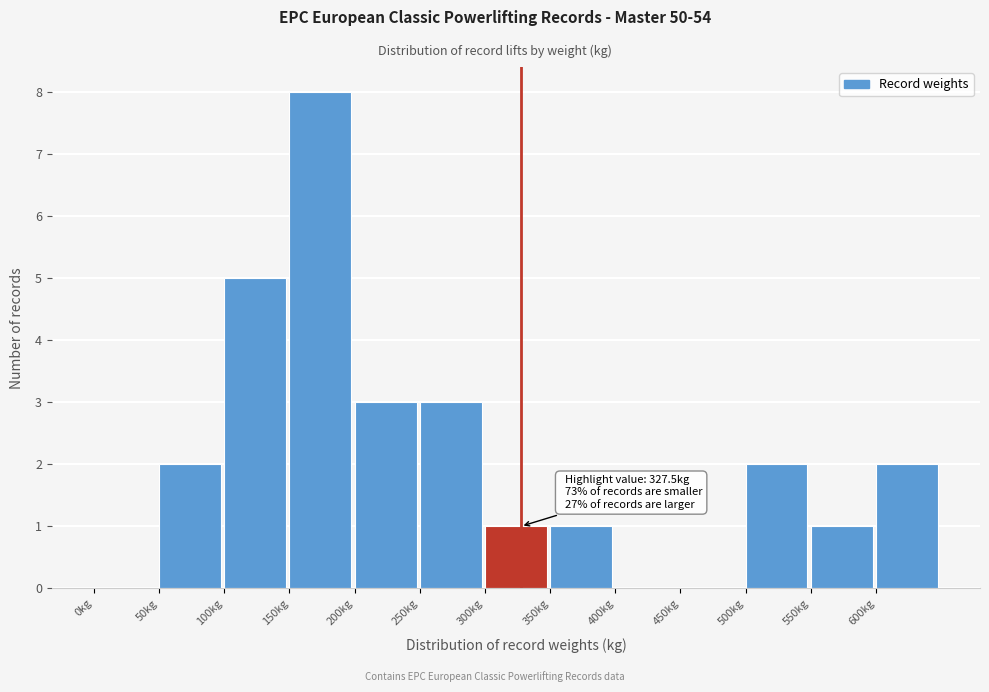

Which range on the x-axis has the tallest bar?

150 to 200